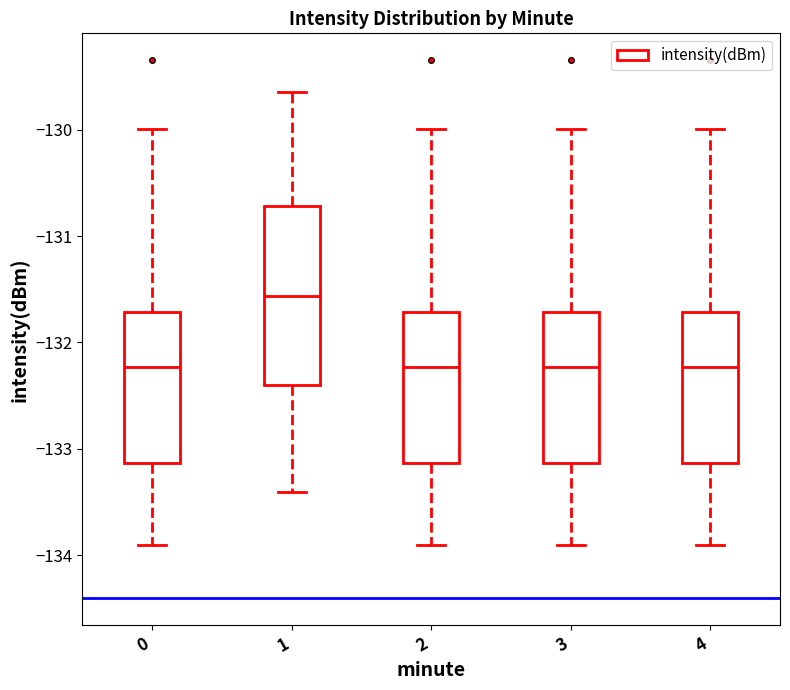

Reading left to right, transcribe this box plot: for each box, give where its median line is, the range the box spans, and where its two whiskers end, as read against the y-axis. The values are not printed on the chart, so give them approximately, as read against the axis.

0: median -132.2, box -133.1 to -131.7, whiskers -133.9 to -130.0
1: median -131.6, box -132.4 to -130.7, whiskers -133.4 to -129.6
2: median -132.2, box -133.1 to -131.7, whiskers -133.9 to -130.0
3: median -132.2, box -133.1 to -131.7, whiskers -133.9 to -130.0
4: median -132.2, box -133.1 to -131.7, whiskers -133.9 to -130.0